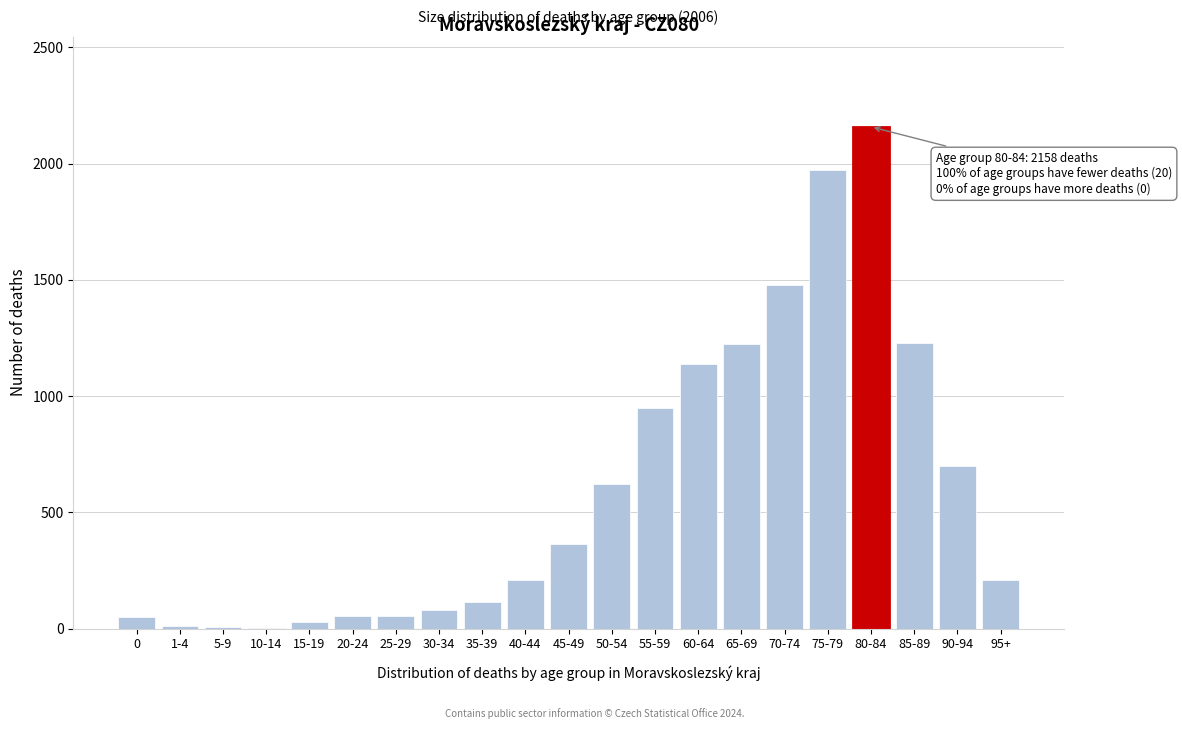

Between 55-59 and 45-49, which is larger?

55-59